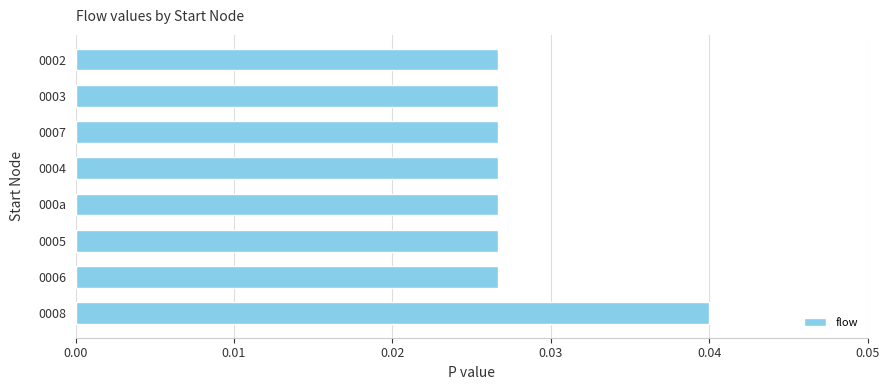

Count the values in the range 0 to 1.

8